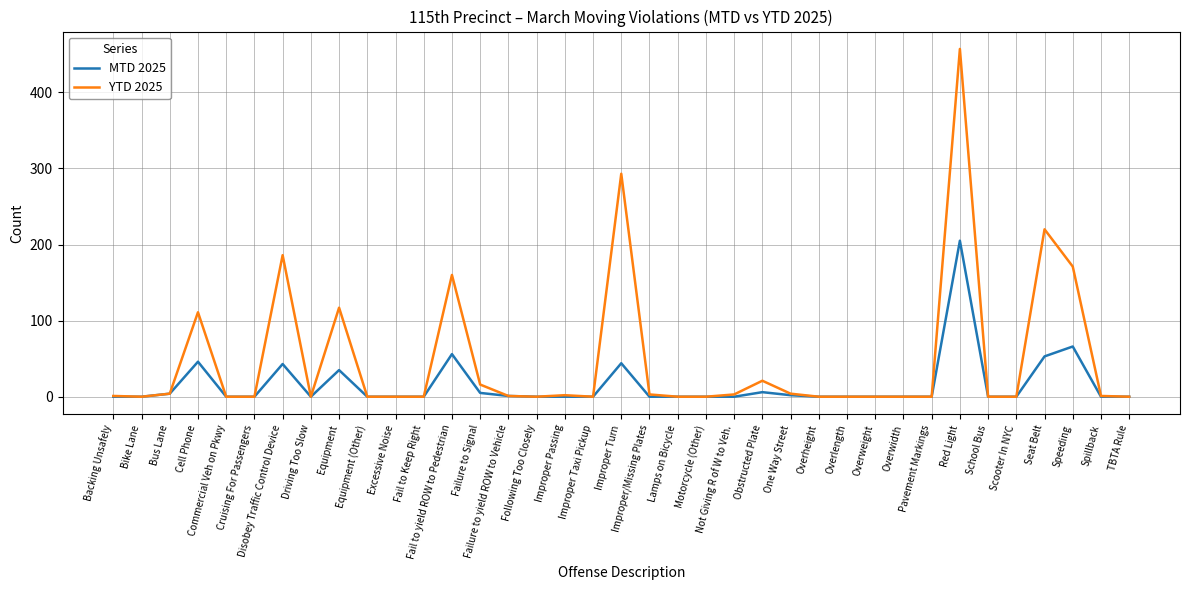

What position from the left is Overwidth?

29